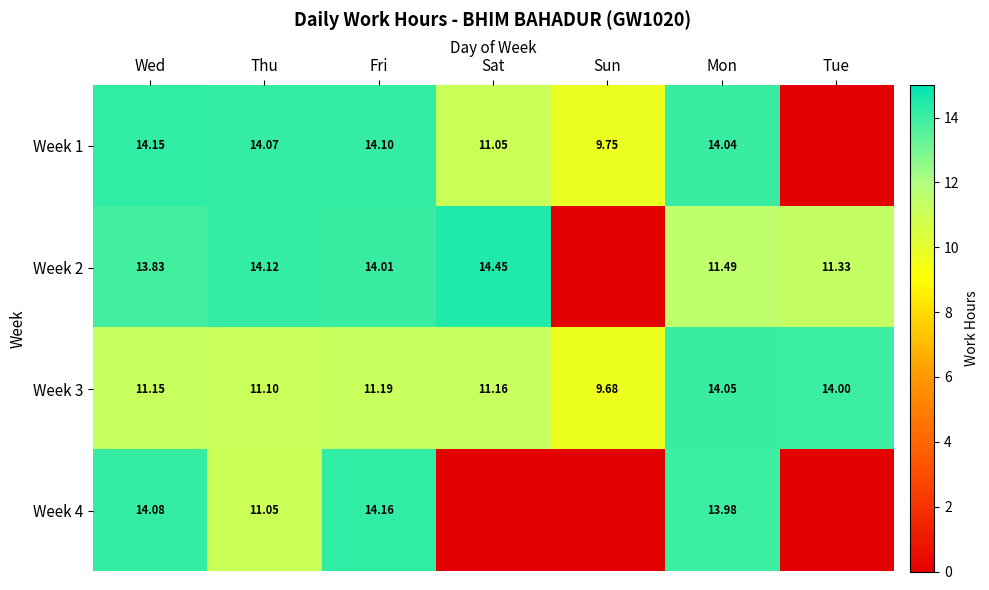

At which label is Week 3 closest to 11?

Thu